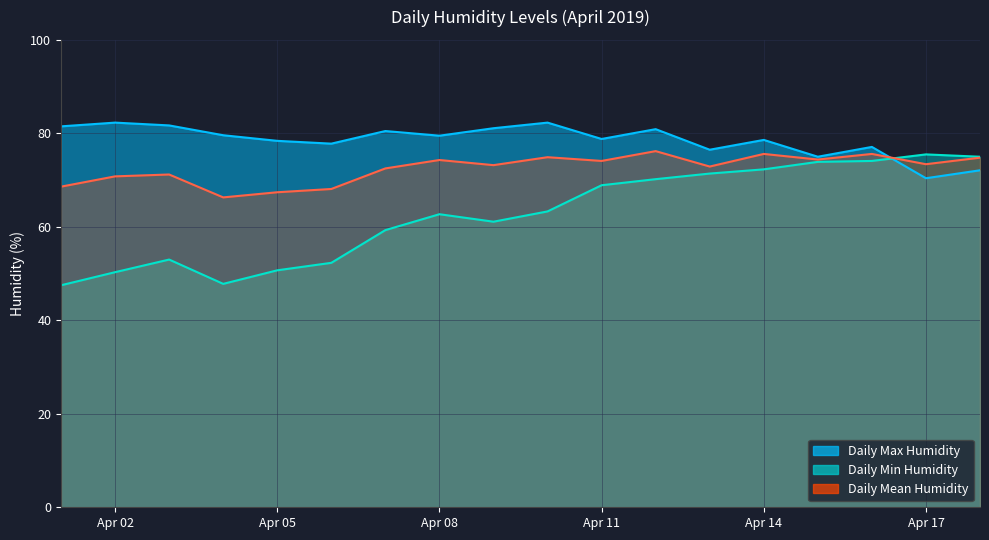

Does the chart have visible grid lines?

Yes